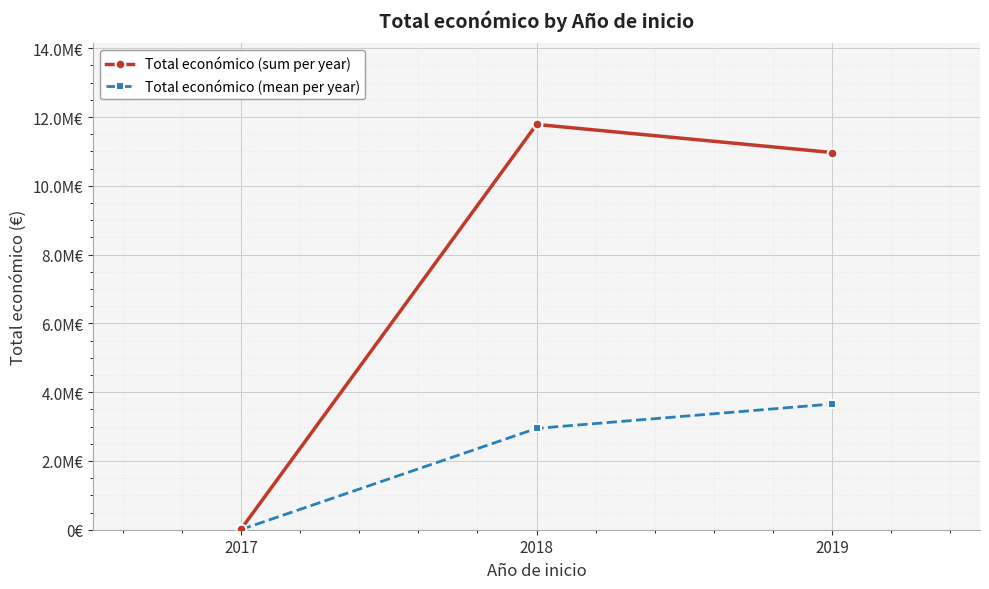

Does the chart have visible grid lines?

Yes